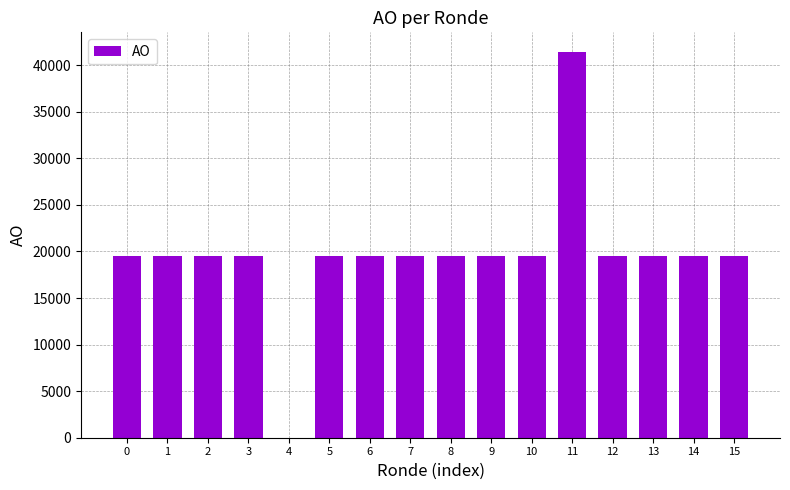

Reading left to right, what are all the values shown in this chart?

19500	19500	19500	19500	0	19500	19500	19500	19500	19500	19500	41453	19500	19500	19500	19500